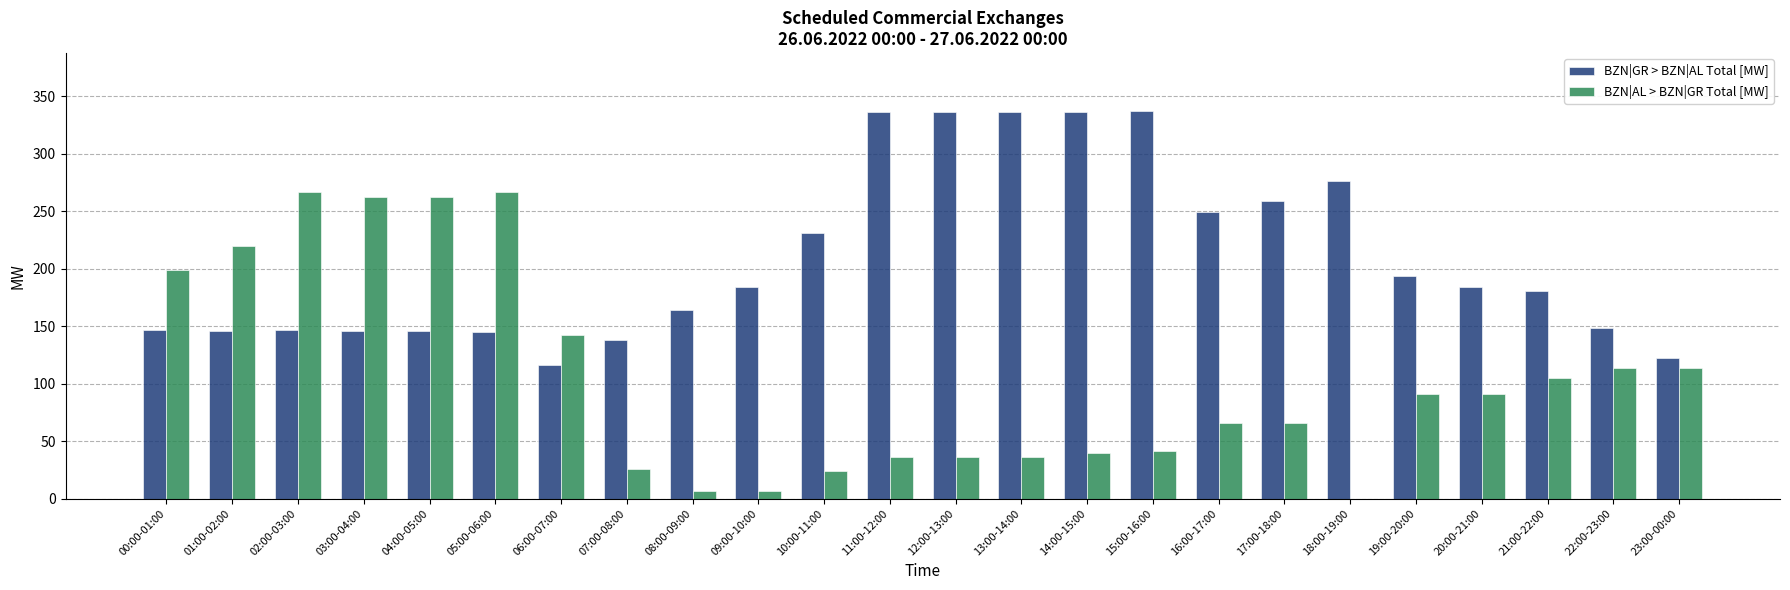

Is the value of BZN|AL > BZN|GR Total [MW] at 12:00-13:00 greater than the value of BZN|GR > BZN|AL Total [MW] at 03:00-04:00?

No